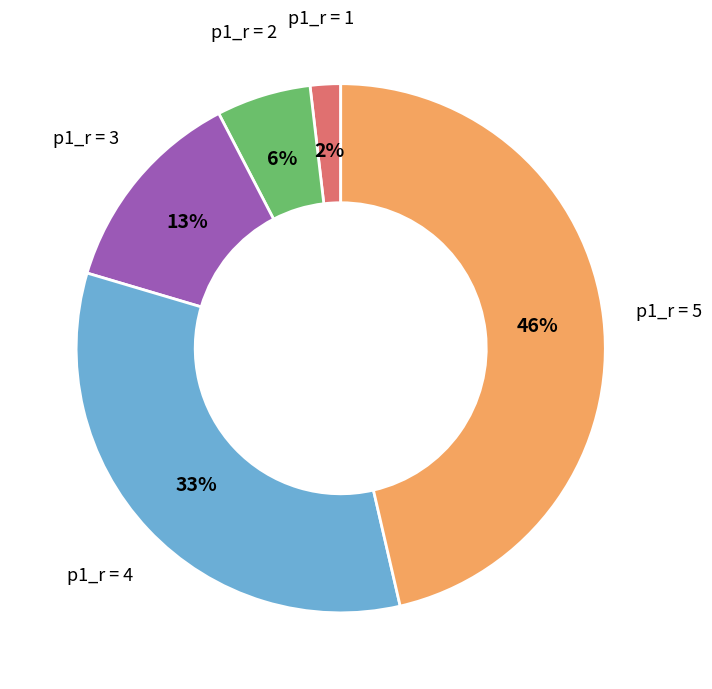

Count the number of slices in the pie.

5